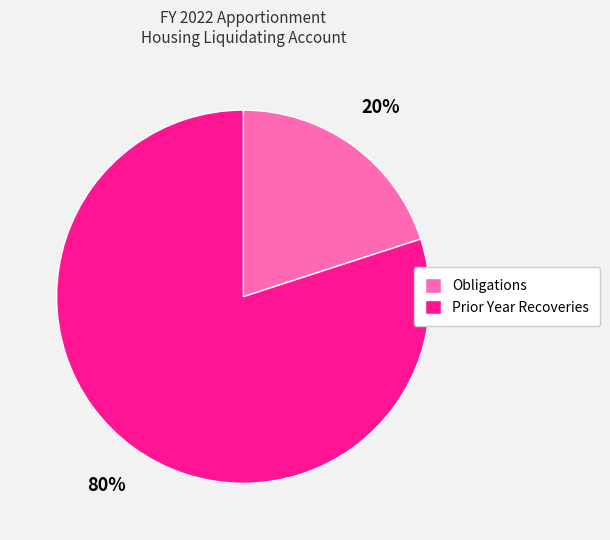

Combined, do Prior Year Recoveries and Obligations account for over 50%?

Yes